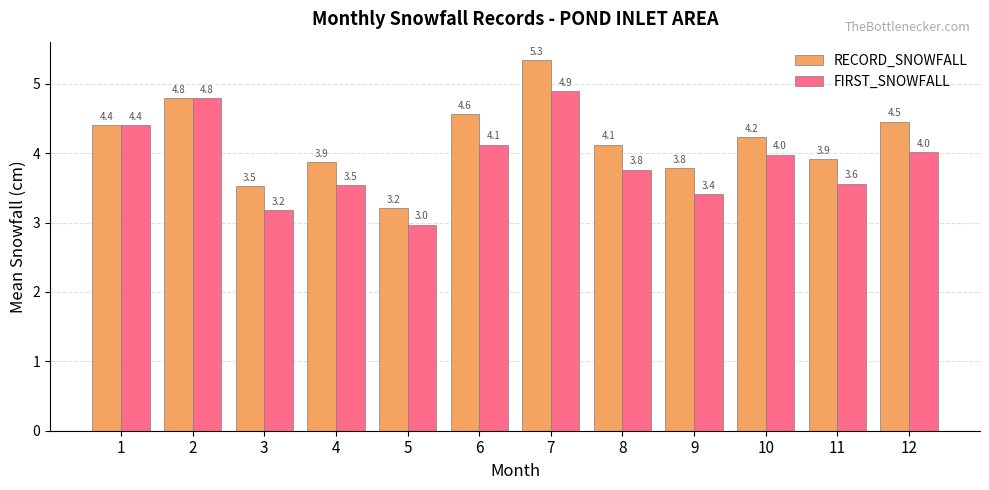

How many data points in RECORD_SNOWFALL are less than 4?

5